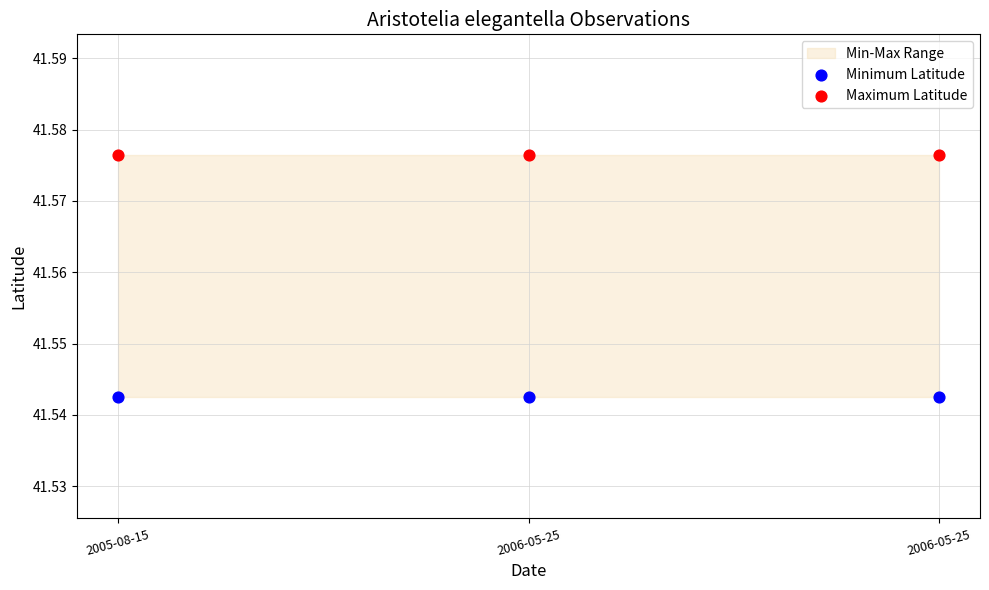

Which series reaches the maximum Y coordinate?

Maximum Latitude